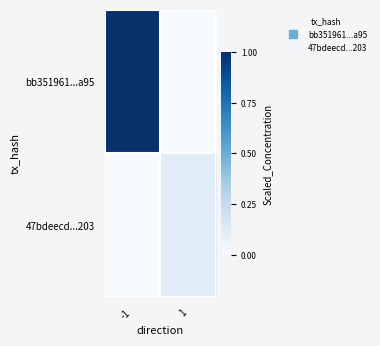

At how many categories does at least one series exceed 0?

2